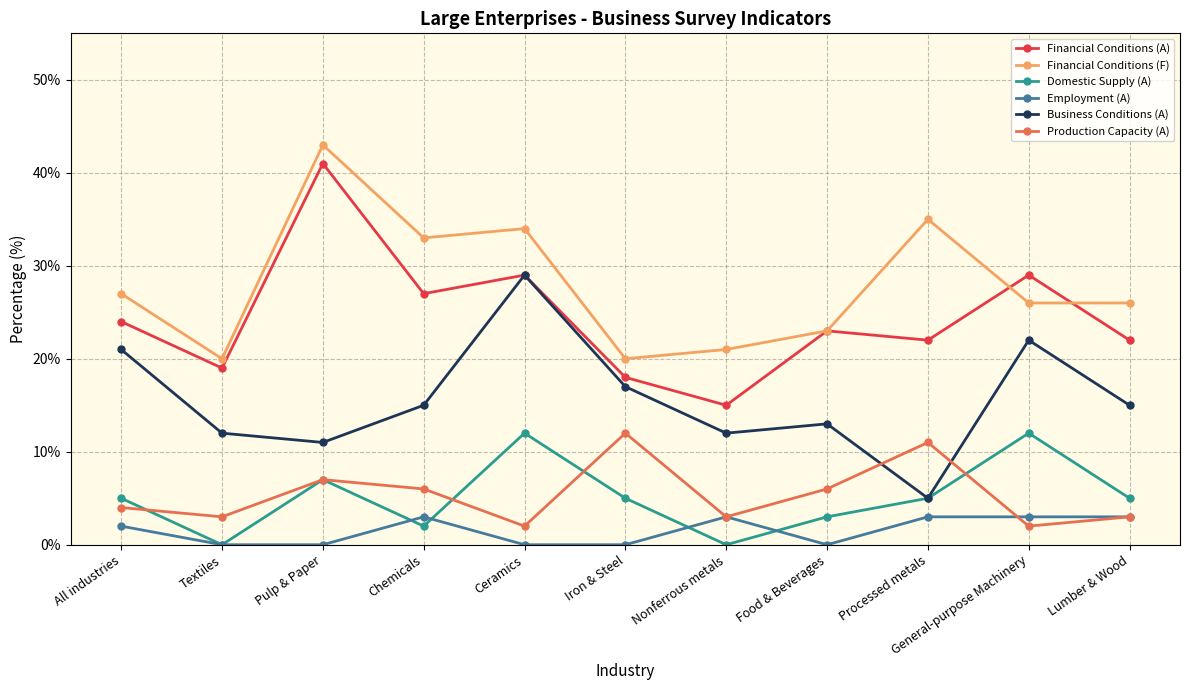

Reading left to right, what are all the values shown in this chart?

Financial Conditions (A): All industries=24	Textiles=19	Pulp & Paper=41	Chemicals=27	Ceramics=29	Iron & Steel=18	Nonferrous metals=15	Food & Beverages=23	Processed metals=22	General-purpose Machinery=29	Lumber & Wood=22
Financial Conditions (F): All industries=27	Textiles=20	Pulp & Paper=43	Chemicals=33	Ceramics=34	Iron & Steel=20	Nonferrous metals=21	Food & Beverages=23	Processed metals=35	General-purpose Machinery=26	Lumber & Wood=26
Domestic Supply (A): All industries=5	Textiles=0	Pulp & Paper=7	Chemicals=2	Ceramics=12	Iron & Steel=5	Nonferrous metals=0	Food & Beverages=3	Processed metals=5	General-purpose Machinery=12	Lumber & Wood=5
Employment (A): All industries=2	Textiles=0	Pulp & Paper=0	Chemicals=3	Ceramics=0	Iron & Steel=0	Nonferrous metals=3	Food & Beverages=0	Processed metals=3	General-purpose Machinery=3	Lumber & Wood=3
Business Conditions (A): All industries=21	Textiles=12	Pulp & Paper=11	Chemicals=15	Ceramics=29	Iron & Steel=17	Nonferrous metals=12	Food & Beverages=13	Processed metals=5	General-purpose Machinery=22	Lumber & Wood=15
Production Capacity (A): All industries=4	Textiles=3	Pulp & Paper=7	Chemicals=6	Ceramics=2	Iron & Steel=12	Nonferrous metals=3	Food & Beverages=6	Processed metals=11	General-purpose Machinery=2	Lumber & Wood=3